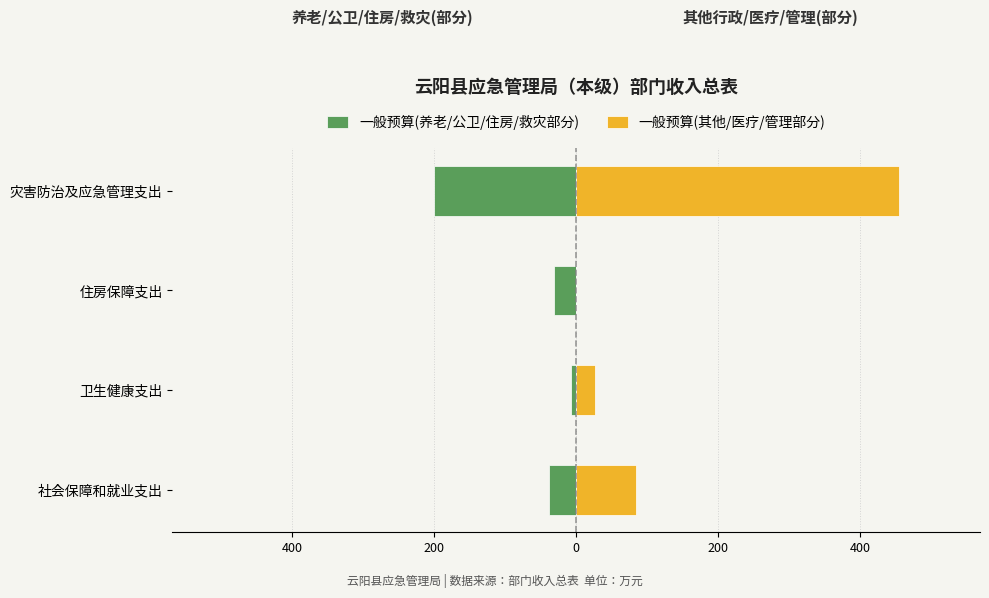

At how many categories does at least one series exceed -63?

4